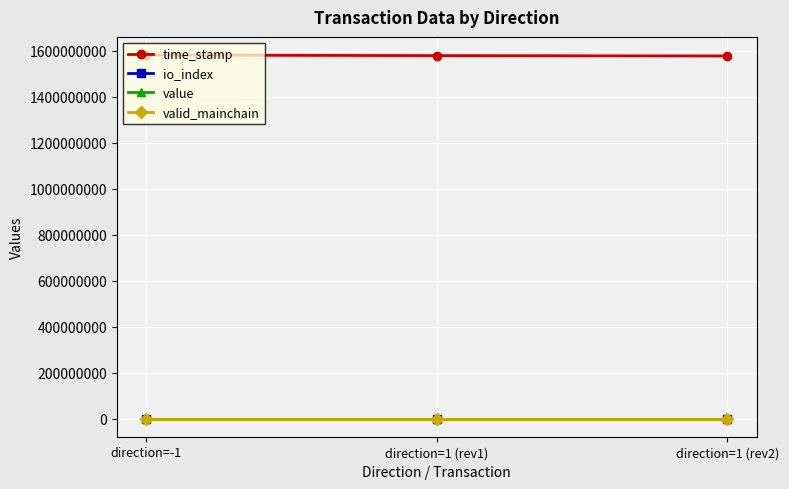

What is the label of the 2nd point from the left?

direction=1 (rev1)